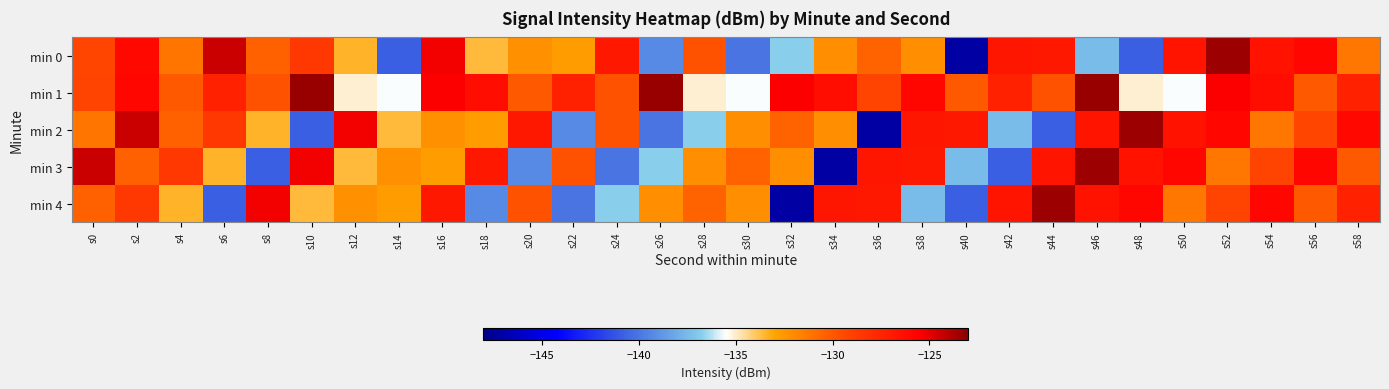

Which has a higher value, s36 or s50?

s50